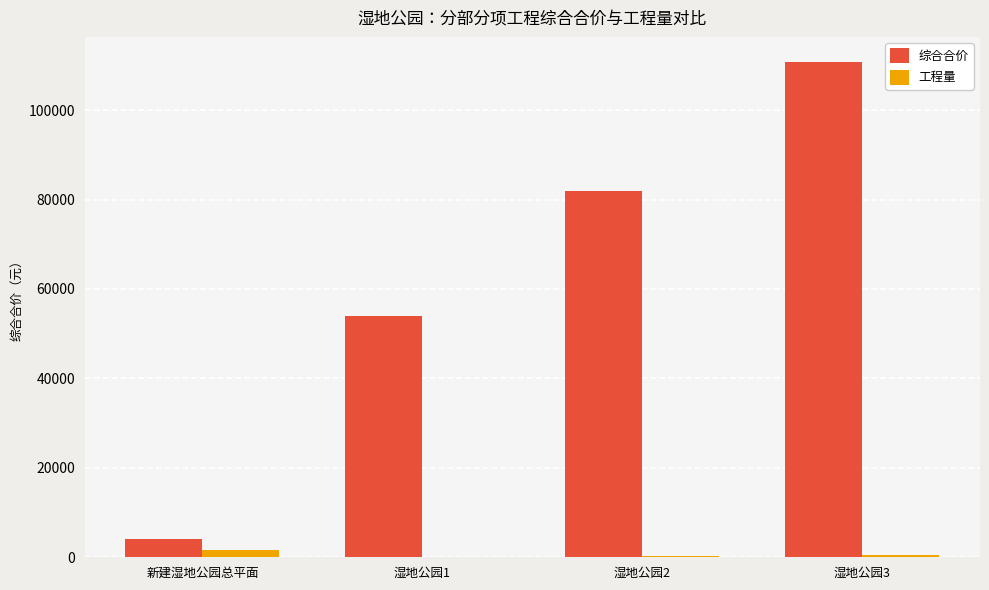

The value of 综合合价 at 湿地公园2 is 81795.1. True or false?

True